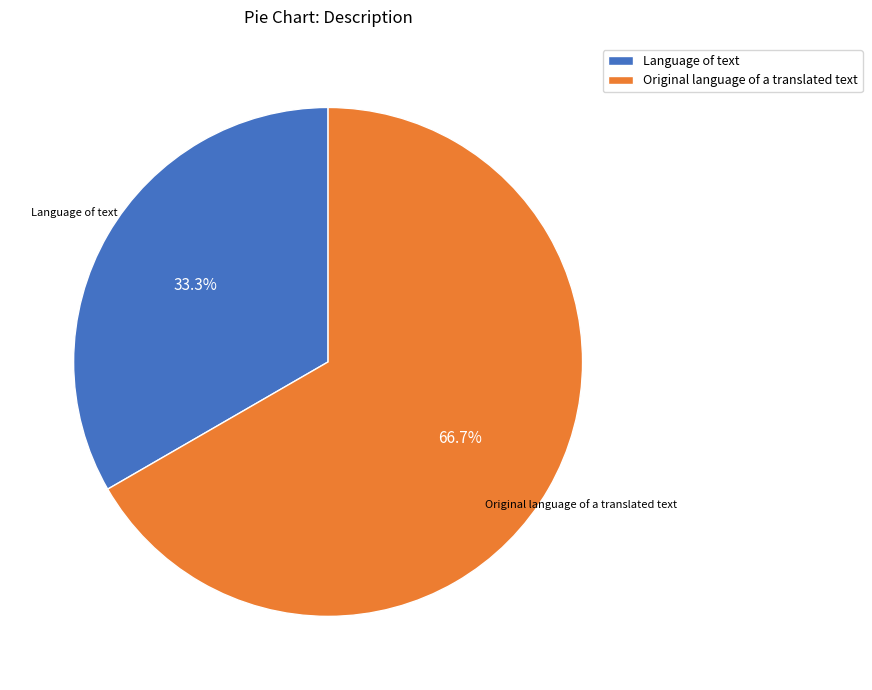

What is the ratio of the value at Original language of a translated text to the value at Language of text?

2.0